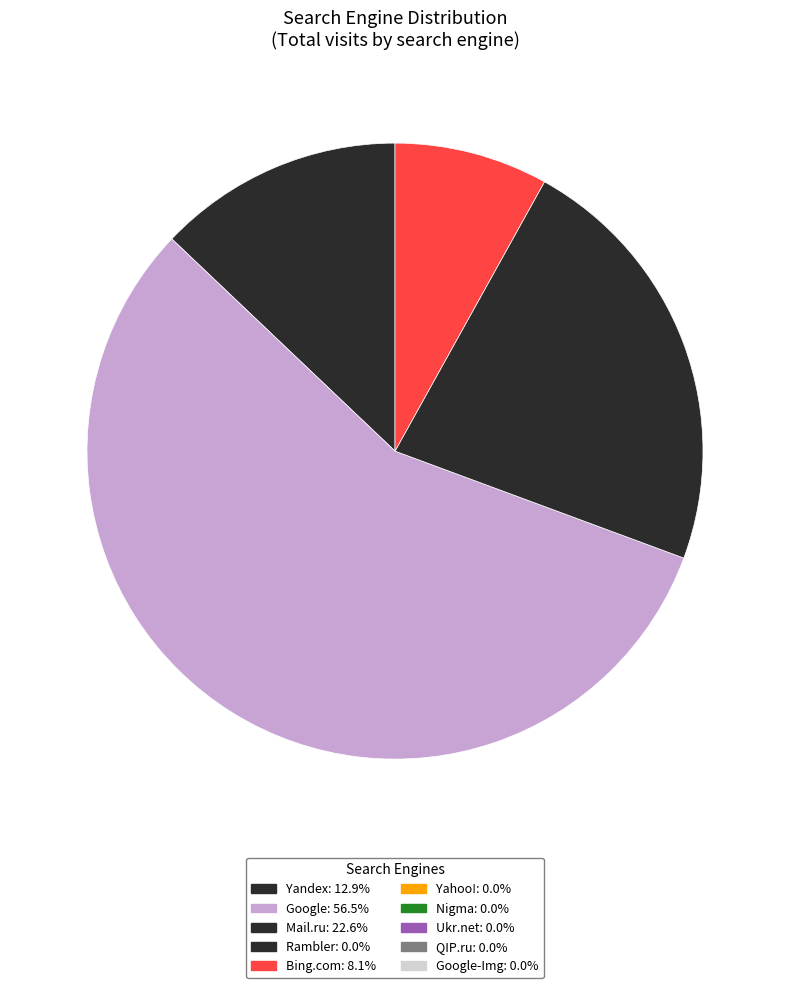

How many slices are in this pie chart?

4